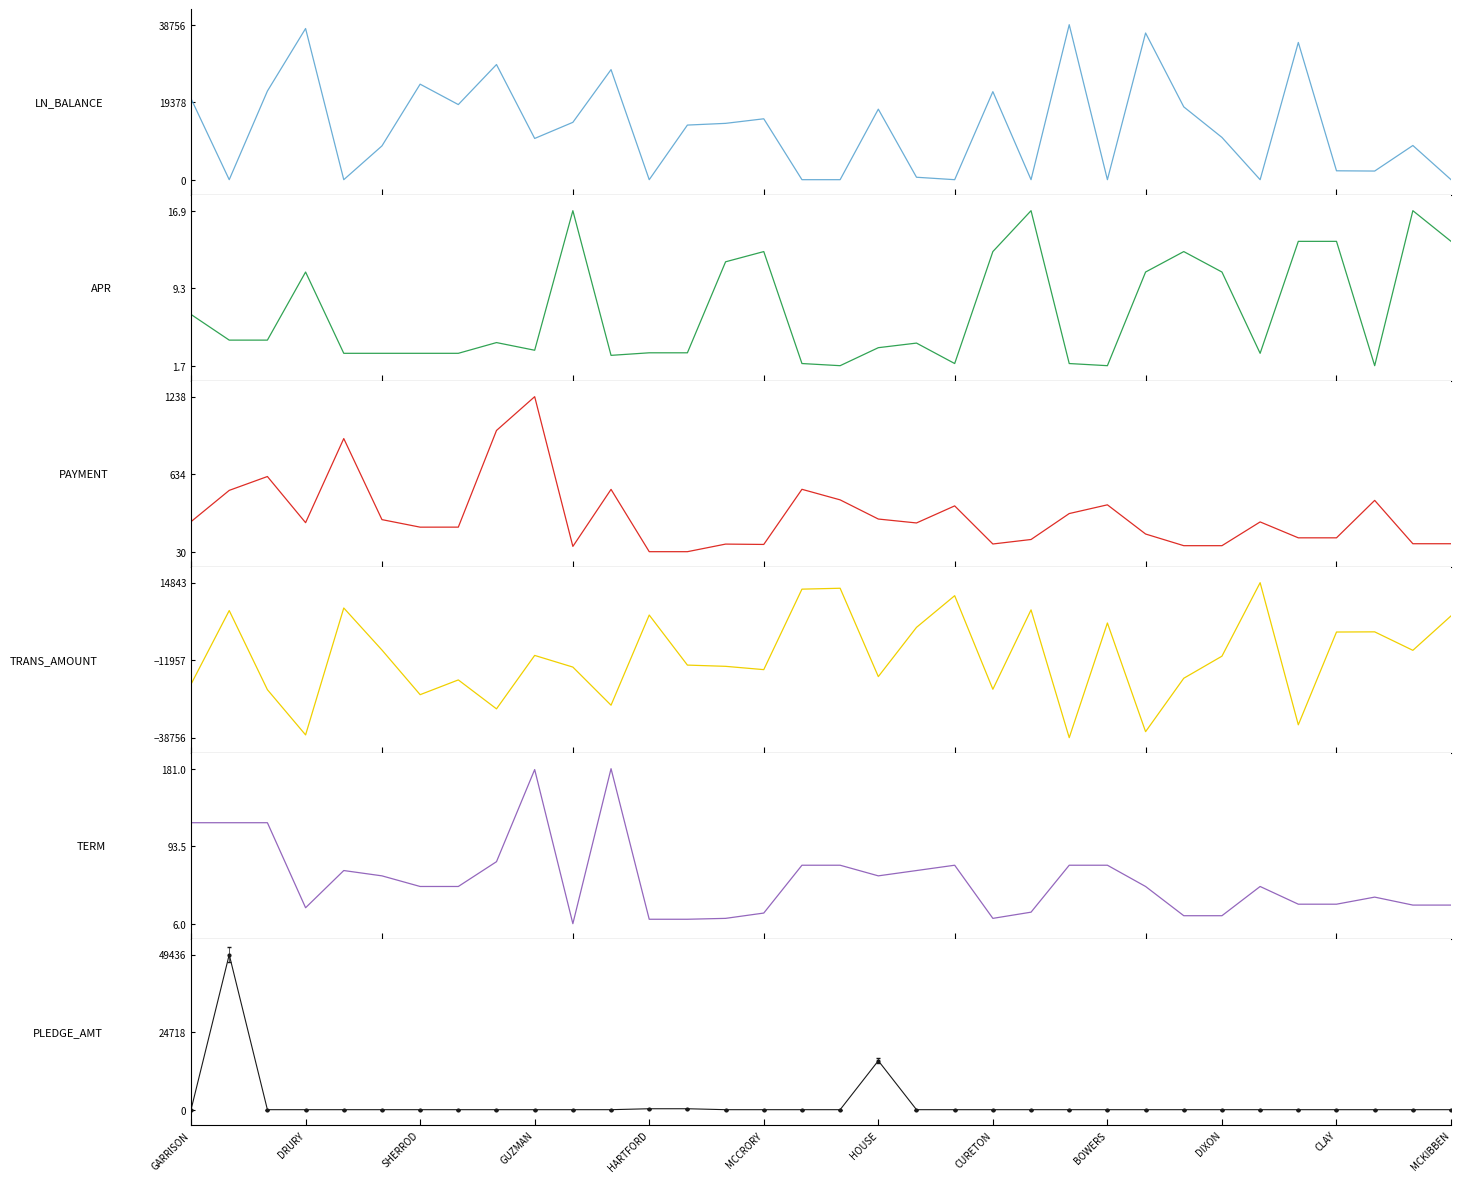

How many data points in APR are less than 4?

17